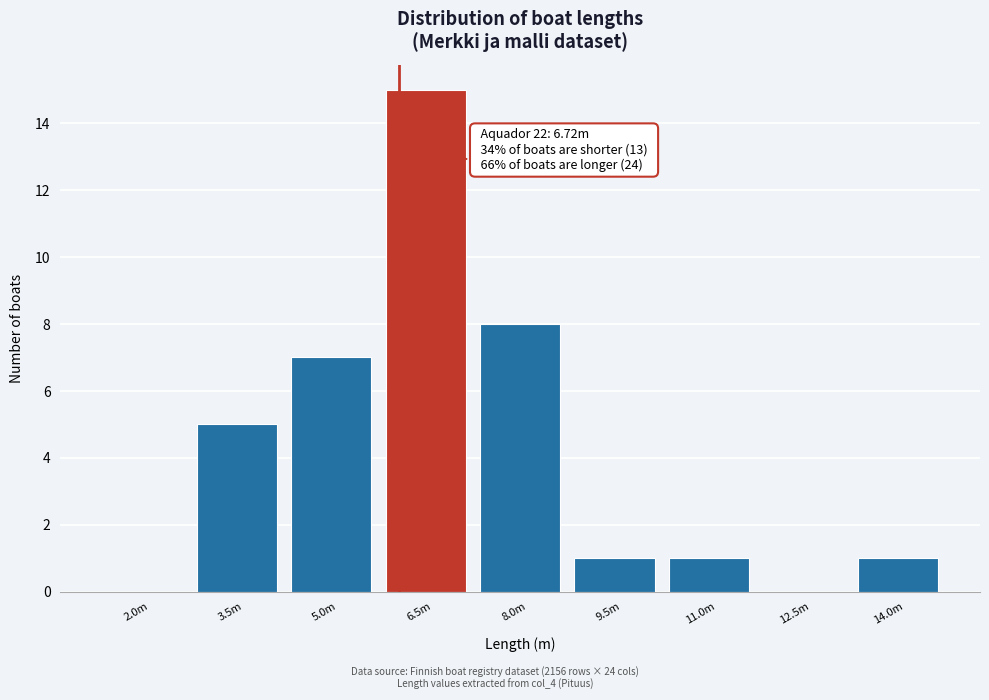

Reading left to right, list all the values displayed in this chart.

2.0m=0	3.5m=5	5.0m=7	6.5m=15	8.0m=8	9.5m=1	11.0m=1	12.5m=0	14.0m=1